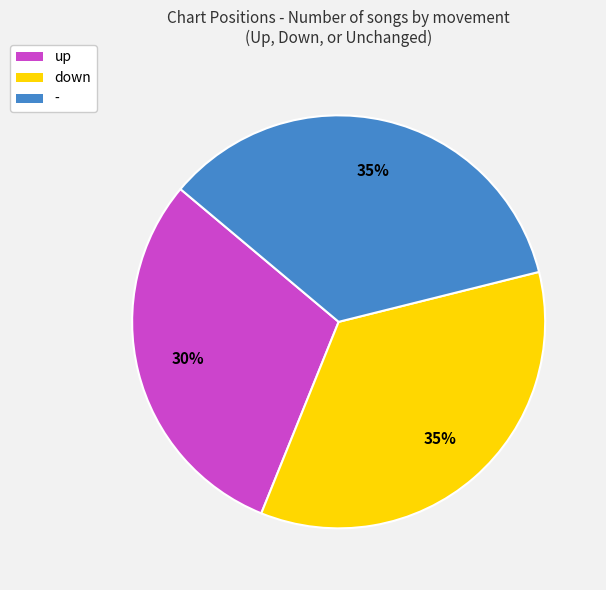

To the nearest percent, what is the average slice percentage?

33%